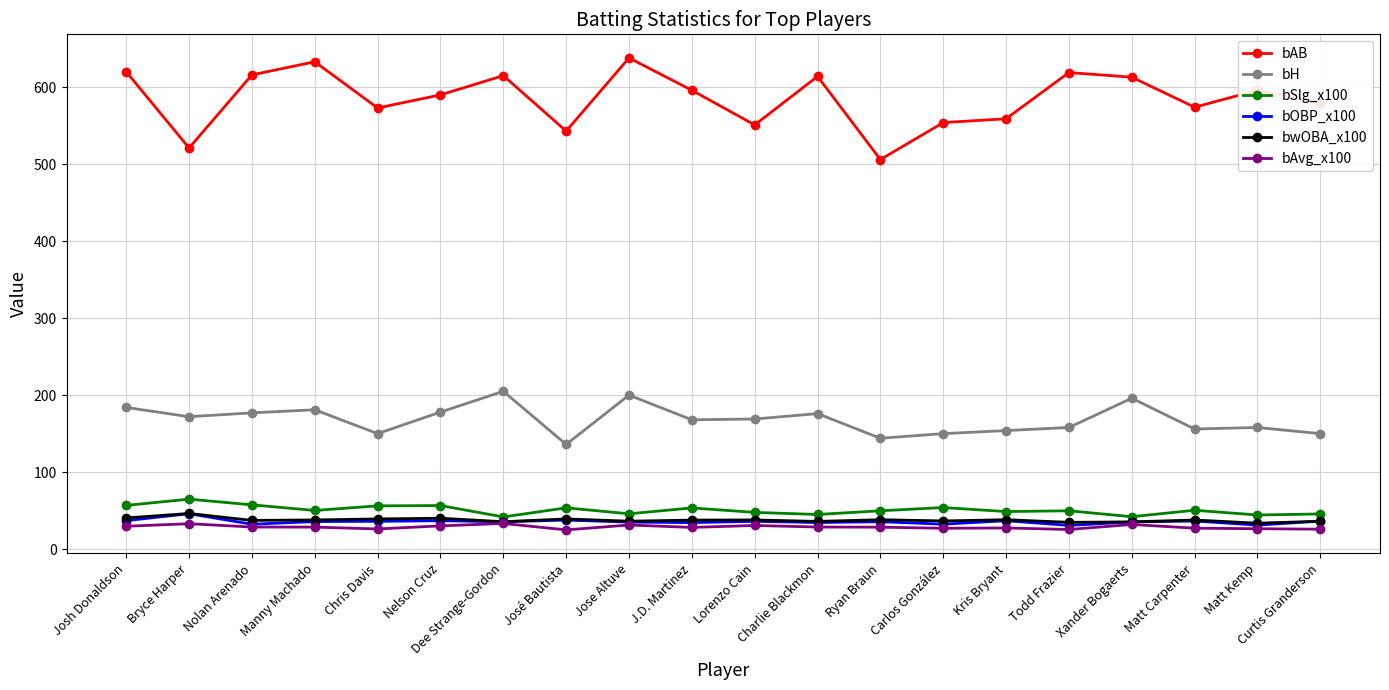

Where is the first local maximum for bwOBA_x100?

Bryce Harper